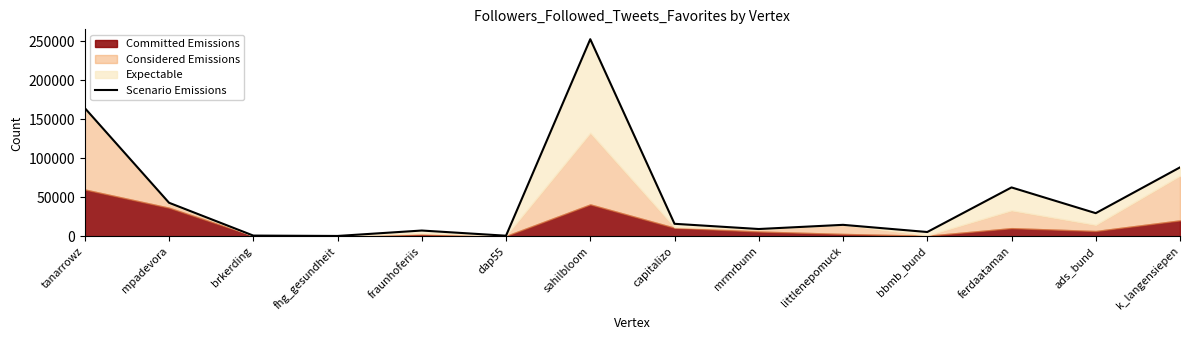

The value at littlenepomuck is 23772. True or false?

False